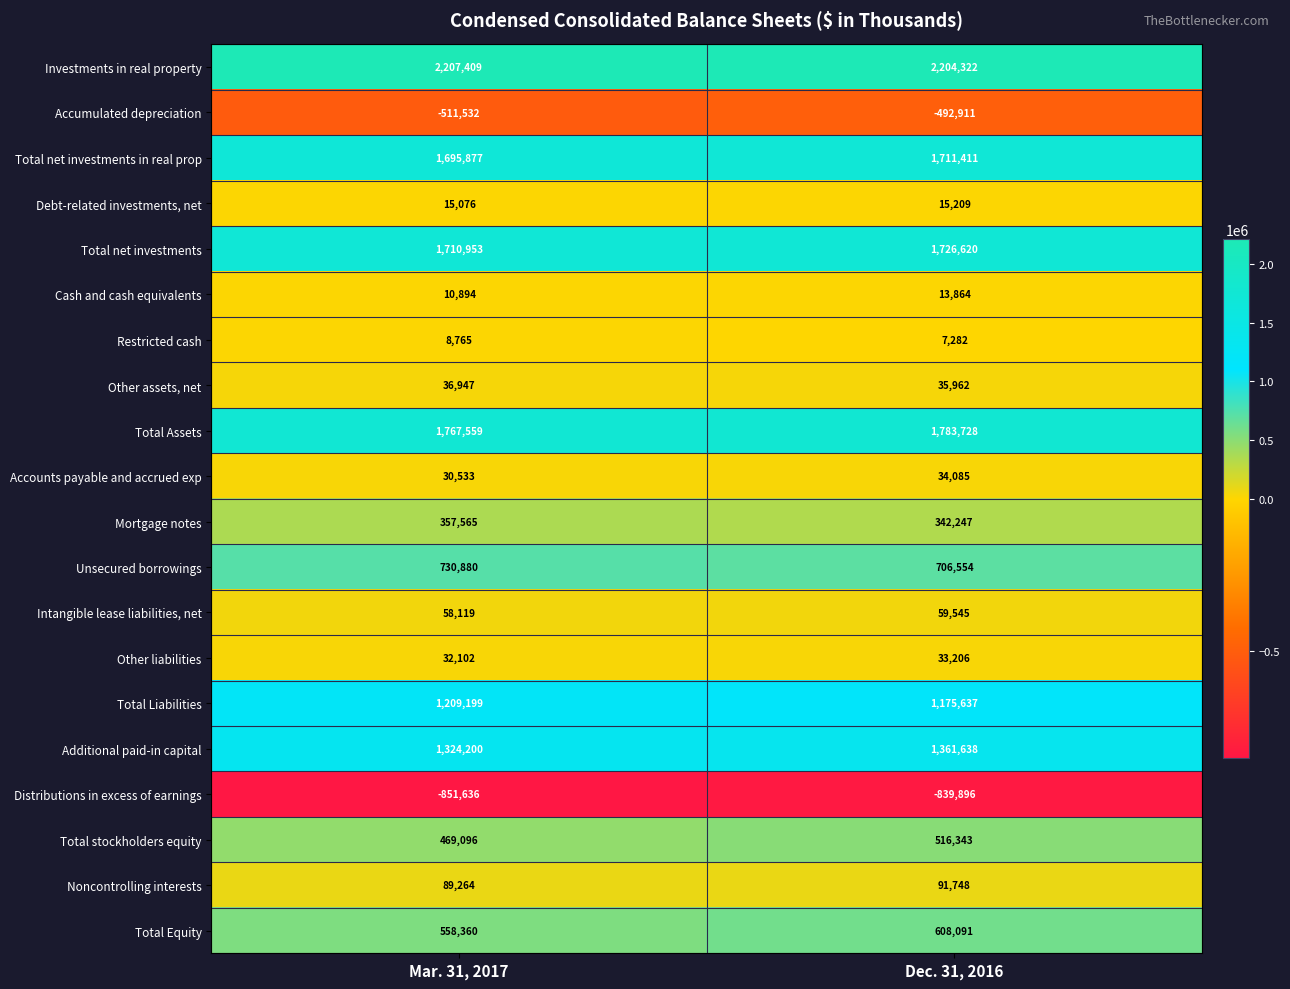

Which series has the largest total across all categories?

Investments in real property